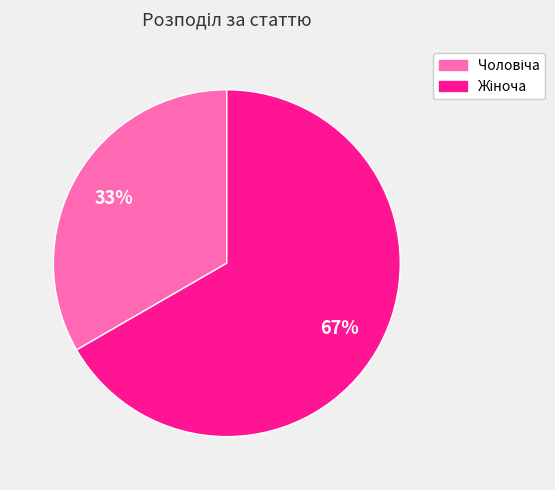

To the nearest percent, what is the average slice percentage?

50%